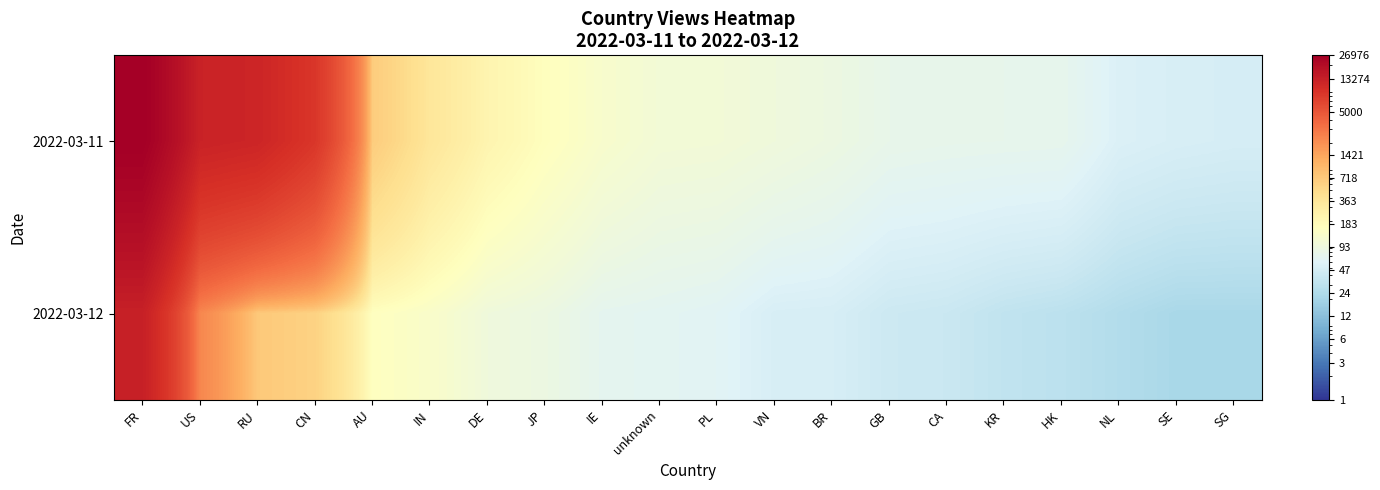

Which series changed the most between US and unknown?

2022-03-11